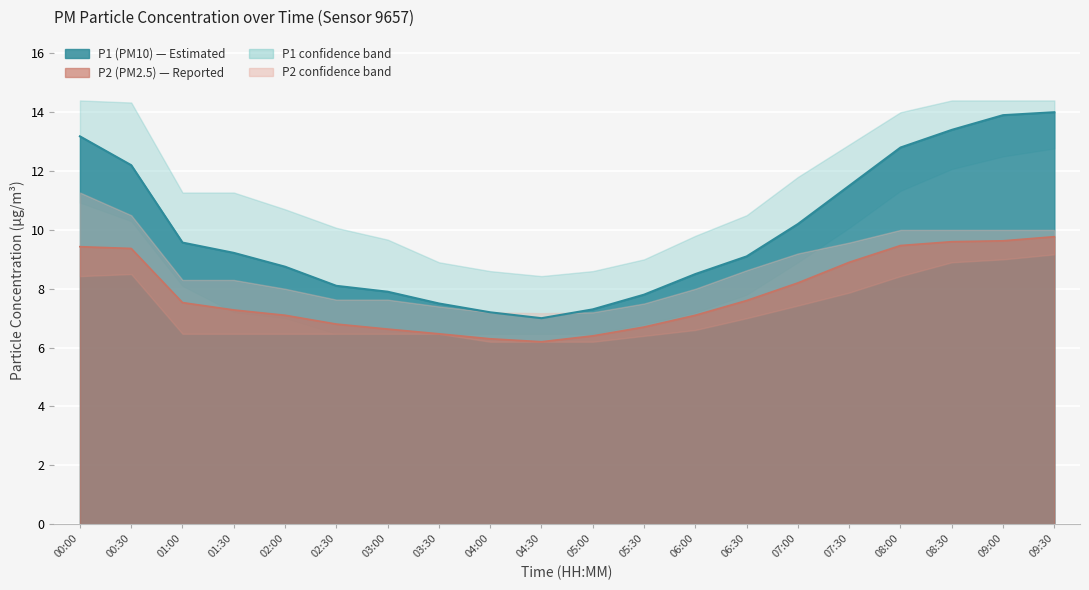

Reading left to right, list all the values displayed in this chart.

P1: 00:00=13.2	00:30=12.2	01:00=9.6	01:30=9.2	02:00=8.8	02:30=8.1	03:00=7.9	03:30=7.5	04:00=7.2	04:30=7.0	05:00=7.3	05:30=7.8	06:00=8.5	06:30=9.1	07:00=10.2	07:30=11.5	08:00=12.8	08:30=13.4	09:00=13.9	09:30=14.0
P1_upper: 00:00=14.4	00:30=14.3	01:00=11.3	01:30=11.3	02:00=10.7	02:30=10.1	03:00=9.7	03:30=8.9	04:00=8.6	04:30=8.4	05:00=8.6	05:30=9.0	06:00=9.8	06:30=10.5	07:00=11.8	07:30=12.9	08:00=14.0	08:30=14.4	09:00=14.4	09:30=14.4
P1_lower: 00:00=10.9	00:30=10.3	01:00=8.1	01:30=7.2	02:00=7.0	02:30=6.5	03:00=6.5	03:30=6.5	04:00=6.5	04:30=6.5	05:00=6.5	05:30=6.8	06:00=7.2	06:30=7.8	07:00=8.9	07:30=10.1	08:00=11.3	08:30=12.1	09:00=12.5	09:30=12.8
P2: 00:00=9.4	00:30=9.4	01:00=7.5	01:30=7.3	02:00=7.1	02:30=6.8	03:00=6.6	03:30=6.5	04:00=6.3	04:30=6.2	05:00=6.4	05:30=6.7	06:00=7.1	06:30=7.6	07:00=8.2	07:30=8.9	08:00=9.5	08:30=9.6	09:00=9.6	09:30=9.8
P2_upper: 00:00=11.3	00:30=10.5	01:00=8.3	01:30=8.3	02:00=8.0	02:30=7.6	03:00=7.6	03:30=7.4	04:00=7.2	04:30=7.2	05:00=7.2	05:30=7.5	06:00=8.0	06:30=8.6	07:00=9.2	07:30=9.6	08:00=10.0	08:30=10.0	09:00=10.0	09:30=10.0
P2_lower: 00:00=8.4	00:30=8.5	01:00=6.5	01:30=6.5	02:00=6.5	02:30=6.5	03:00=6.5	03:30=6.5	04:00=6.2	04:30=6.2	05:00=6.2	05:30=6.4	06:00=6.6	06:30=7.0	07:00=7.4	07:30=7.9	08:00=8.4	08:30=8.9	09:00=9.0	09:30=9.2